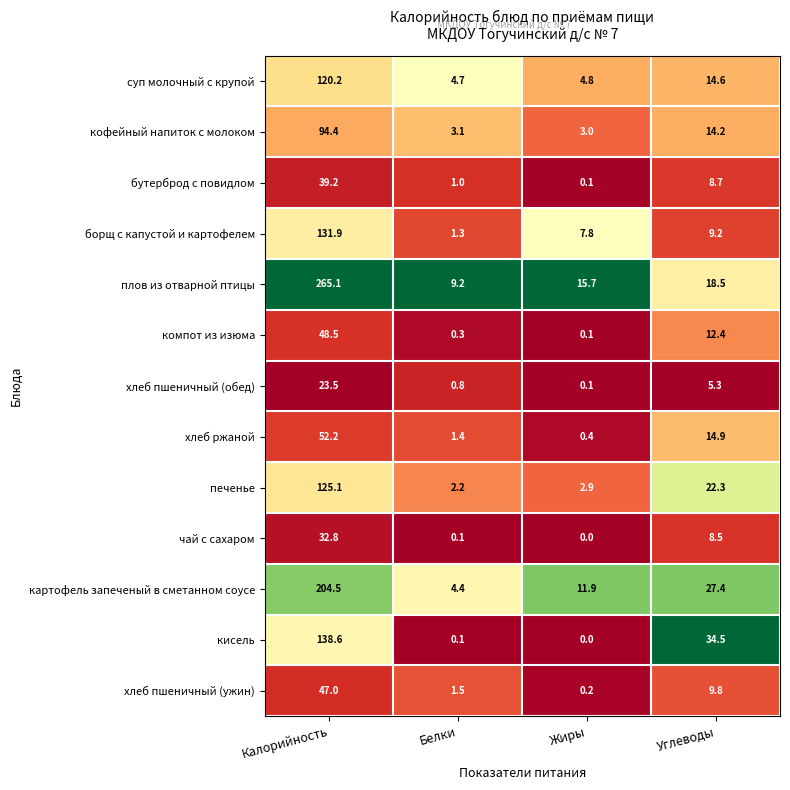

What is the difference between the maximum and minimum values in the чай с сахаром series?

32.8